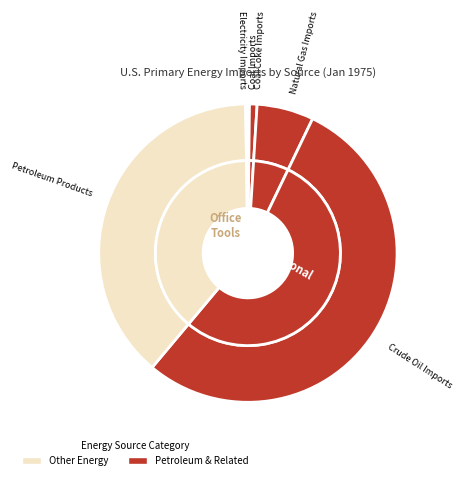

How many slices are in this pie chart?

6